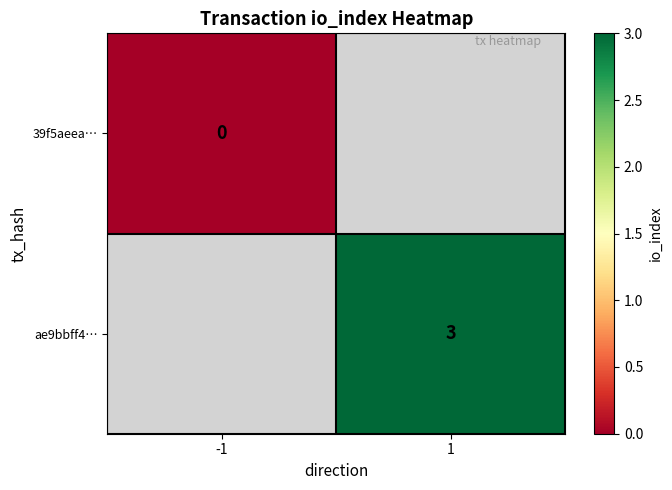

Is it true that ae9bbff4… equals 4 at 1?

False